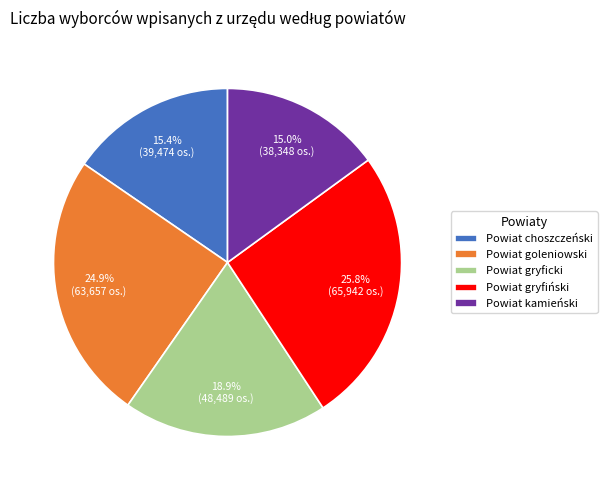

To the nearest percent, what is the combined percentage of Powiat gryficki and Powiat choszczeński?

34%